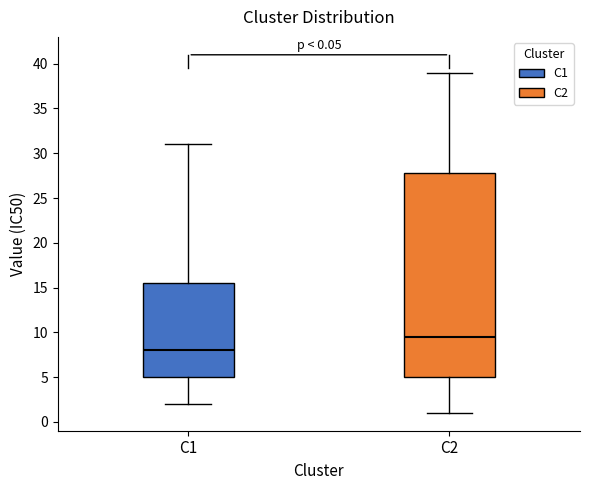

Which box has the highest median line?

C2